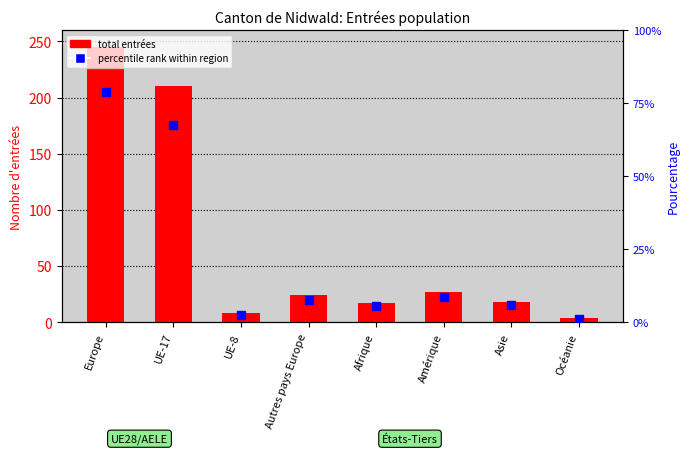

What are all the series names shown in the legend?

total entrées, percentile rank within region